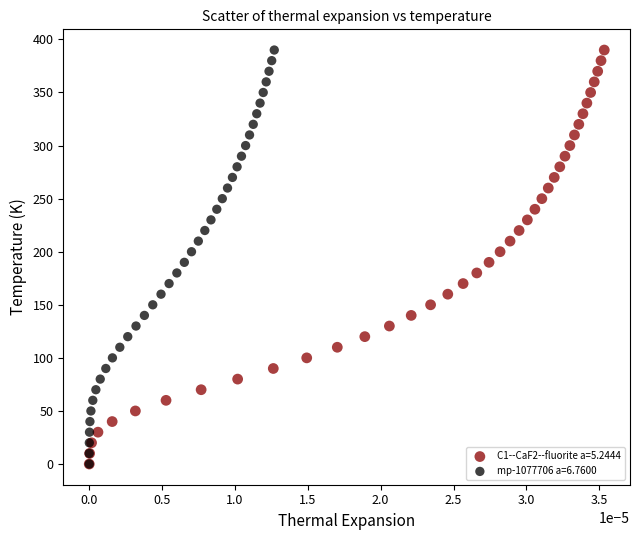

What are all the series names shown in the legend?

C1--CaF2--fluorite a=5.2444, mp-1077706 a=6.7600